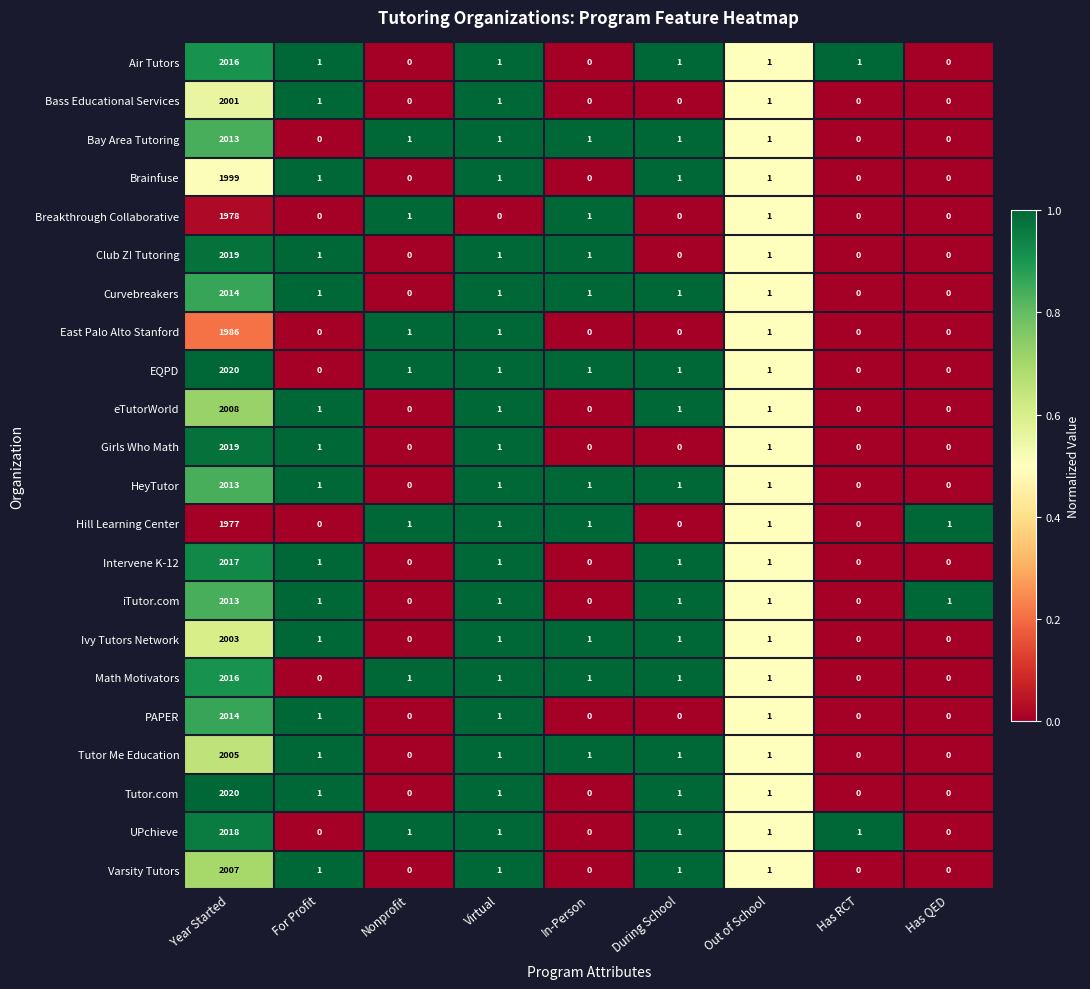

Which series has the largest total across all categories?

EQPD